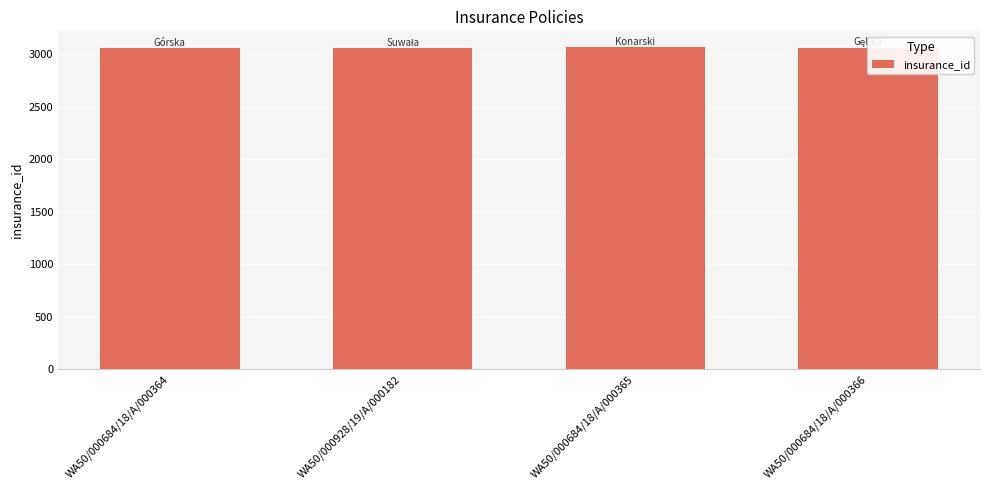

Where does the data first go above 3063?

WA50/000684/18/A/000365